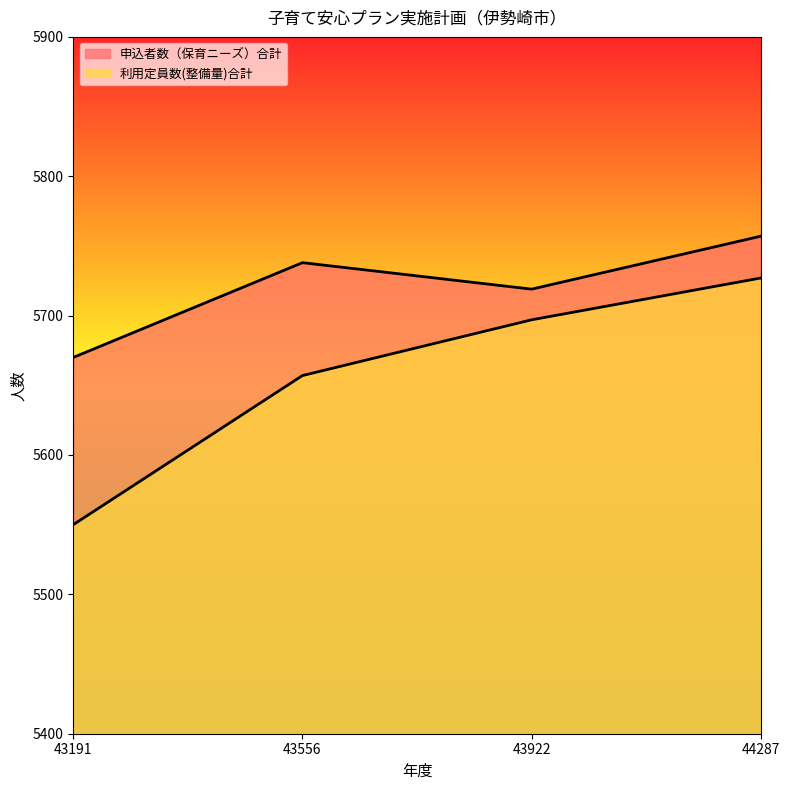

What is the value of the 利用定員数(整備量)合計 point at the 2nd from the left?

5657